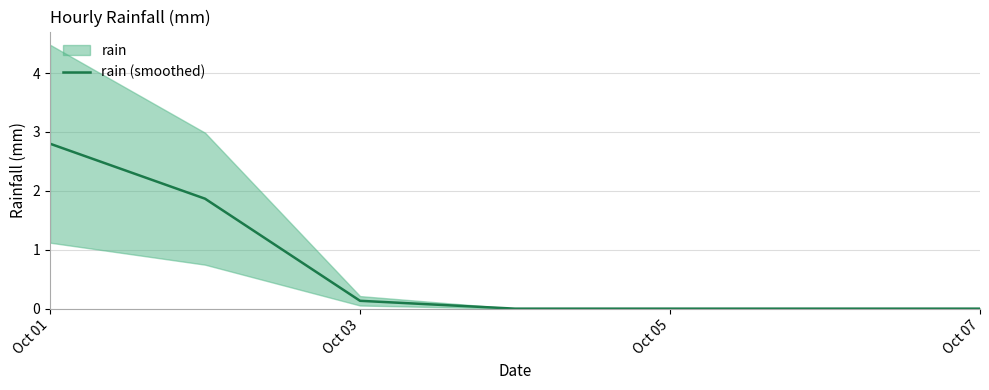

Reading left to right, what are all the values shown in this chart?

2.8	1.9	0.1	0.0	0.0	0.0	0.0